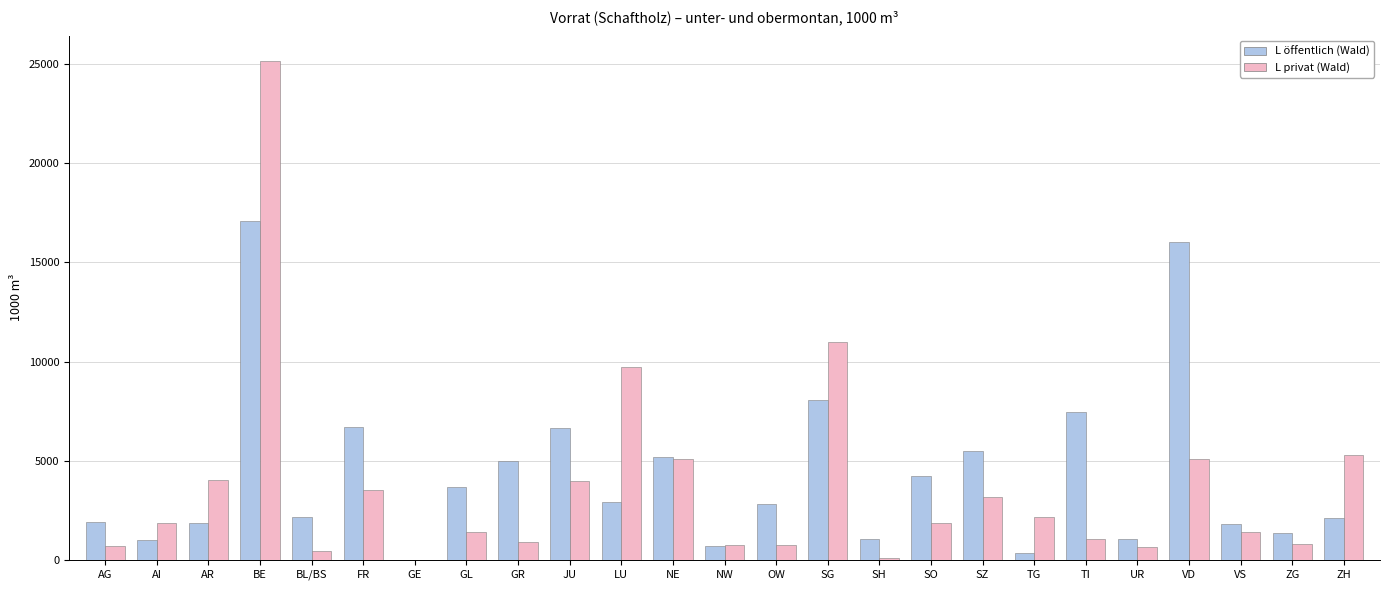

What is the maximum value shown in the chart?

25179